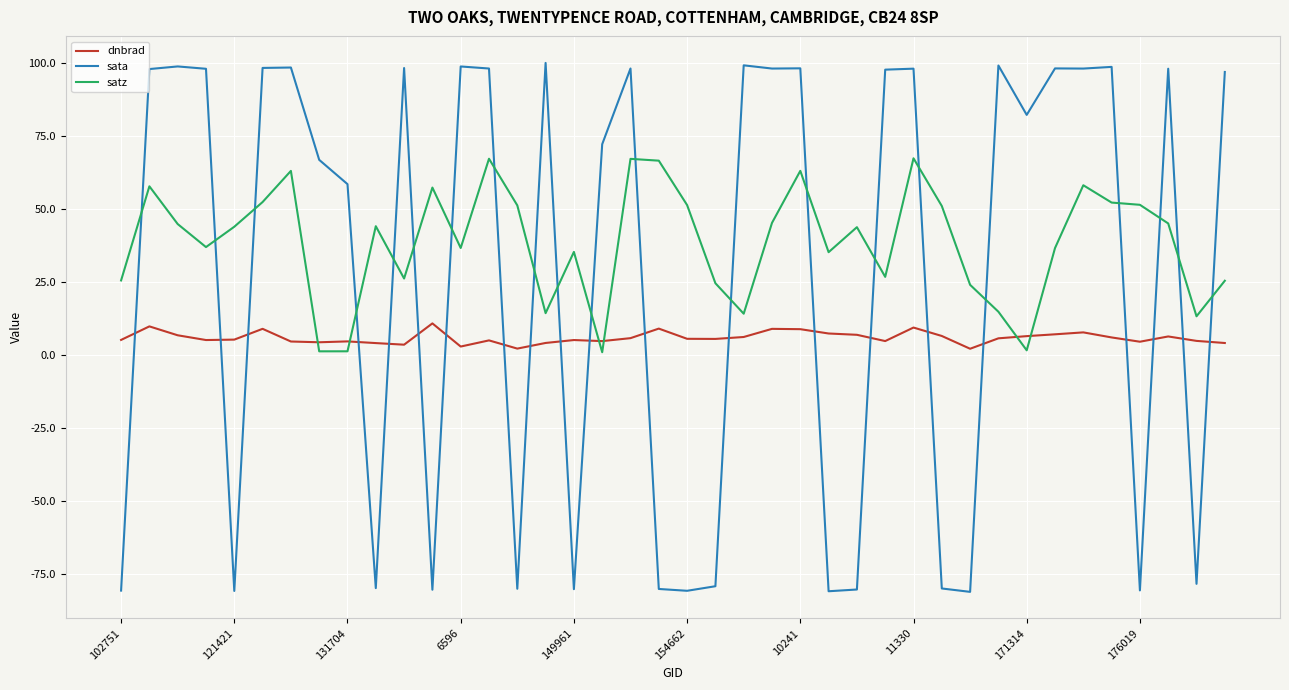

How many intersections are there between sata and satz?

21